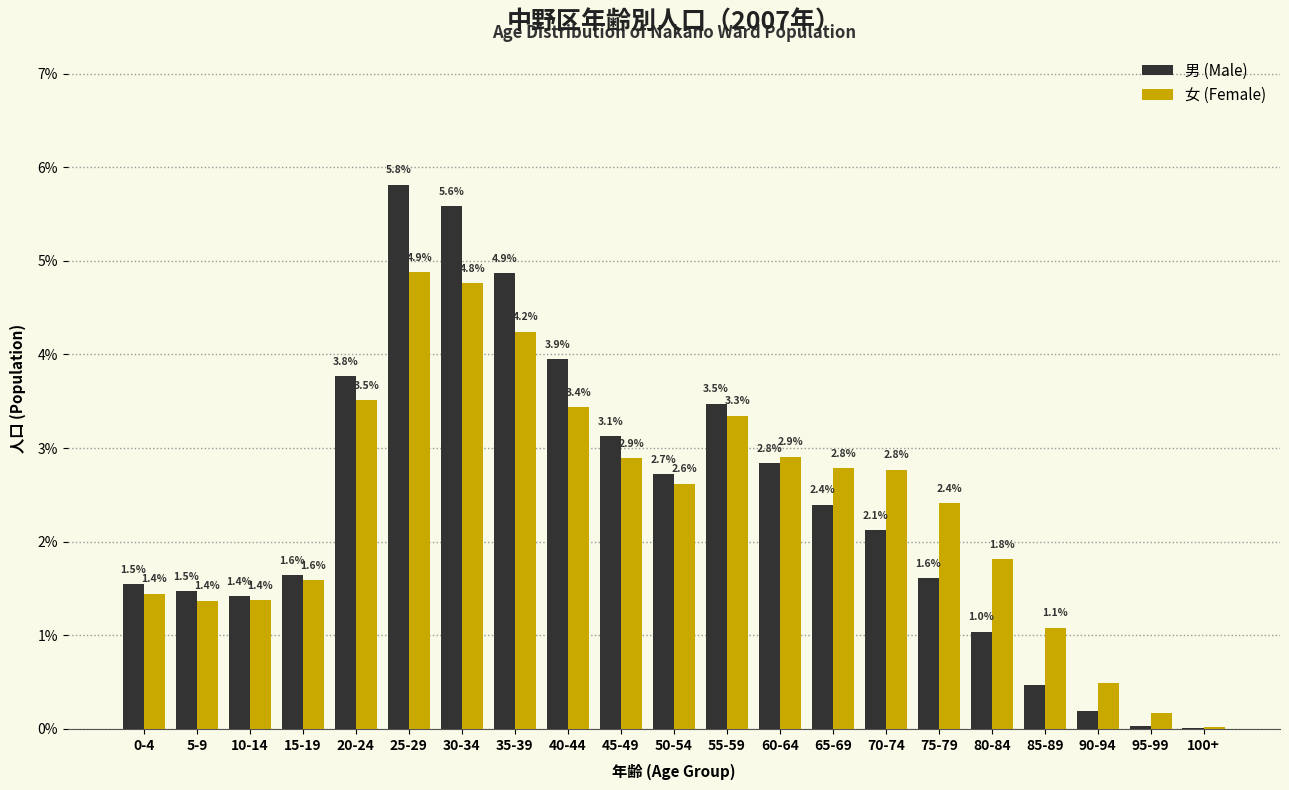

What is the sum of the 女 (Female) values at 80-84 and 40-44?

5.2